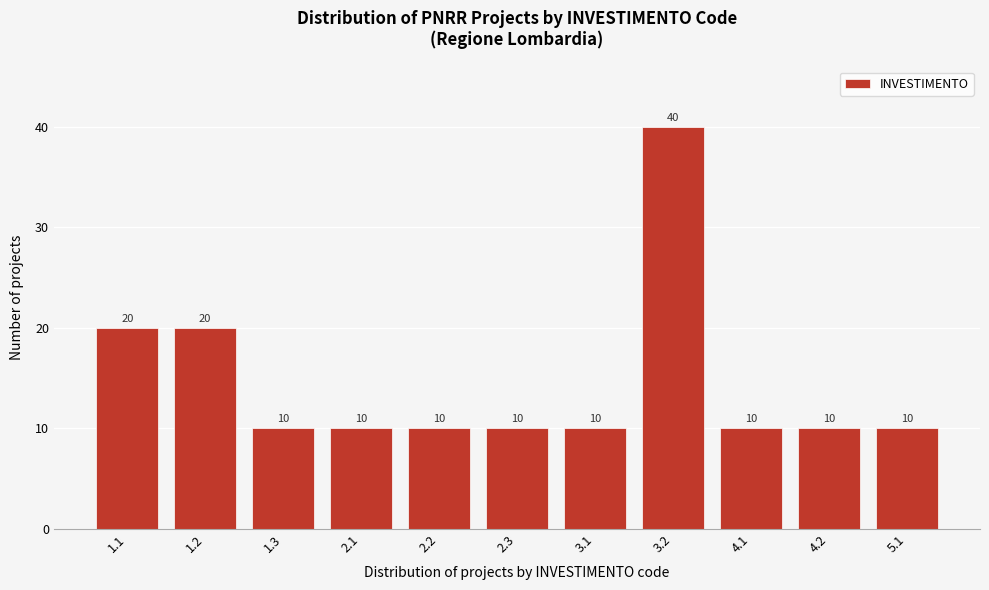

Reading left to right, list all the values displayed in this chart.

20	20	10	10	10	10	10	40	10	10	10